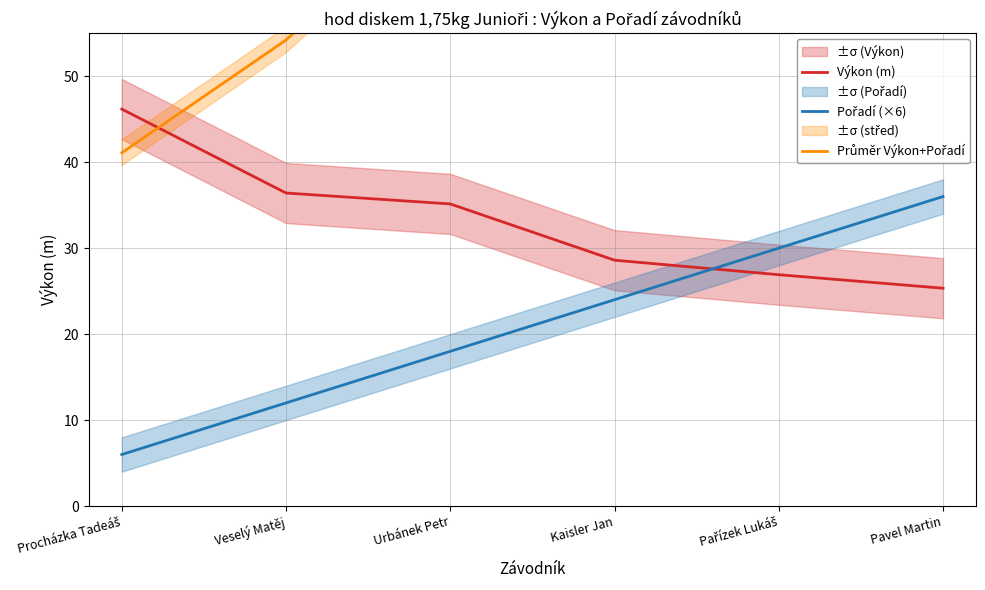

Is this an area chart (filled region under the line)?

No